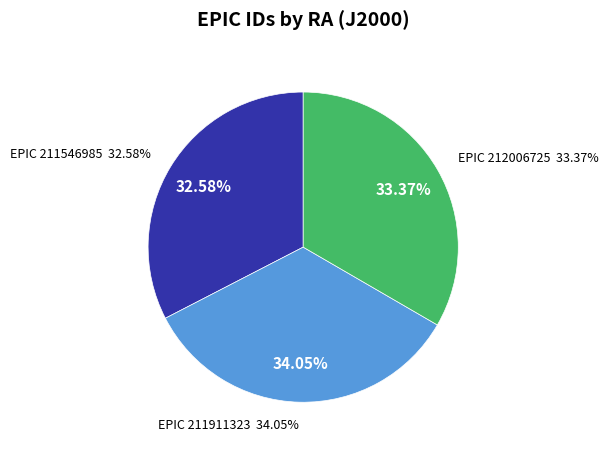

The 211911323 slice represents 22% of the pie. True or false?

False